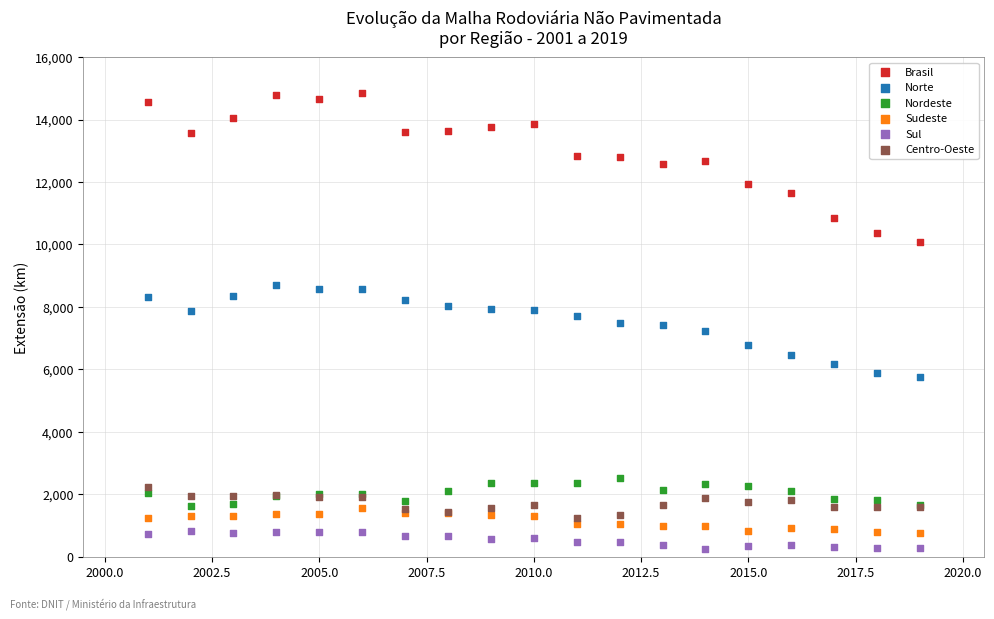

What is the X range (max minus min) for the scatter plot?

18.0